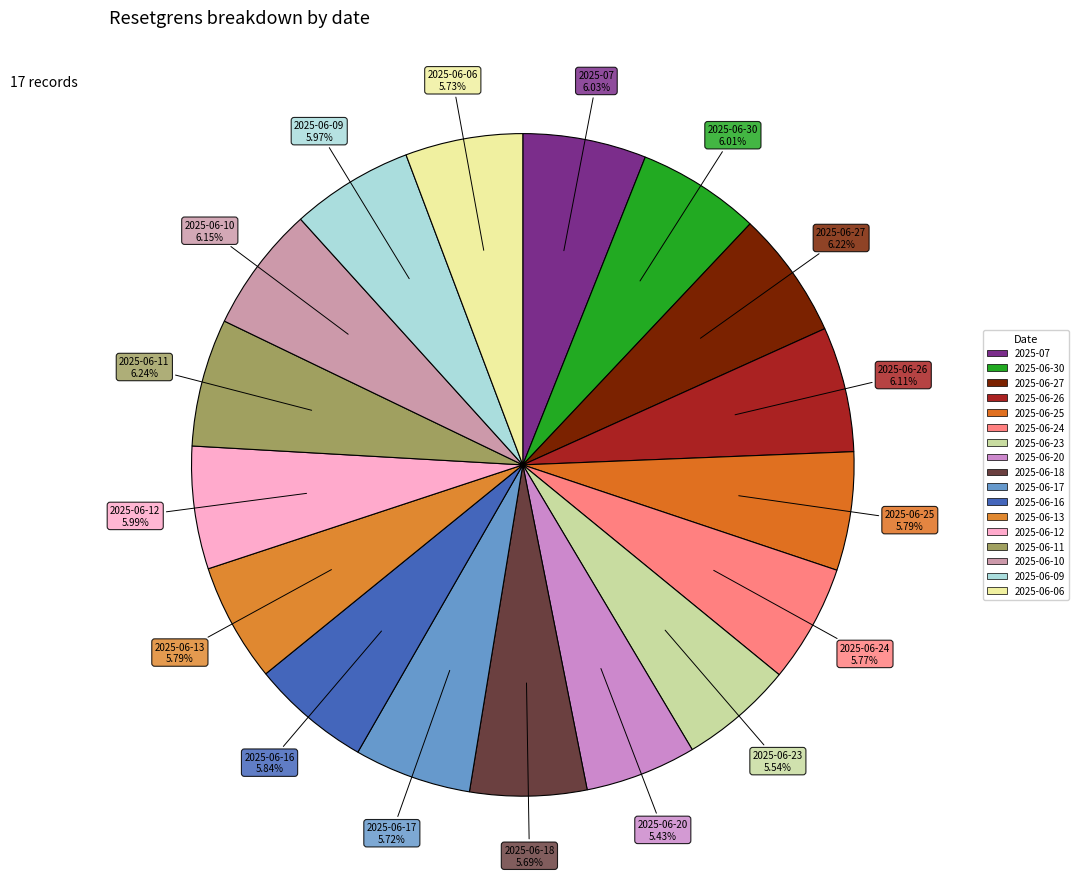

To the nearest percent, what percentage of the pie is 2025-06-27?

6%